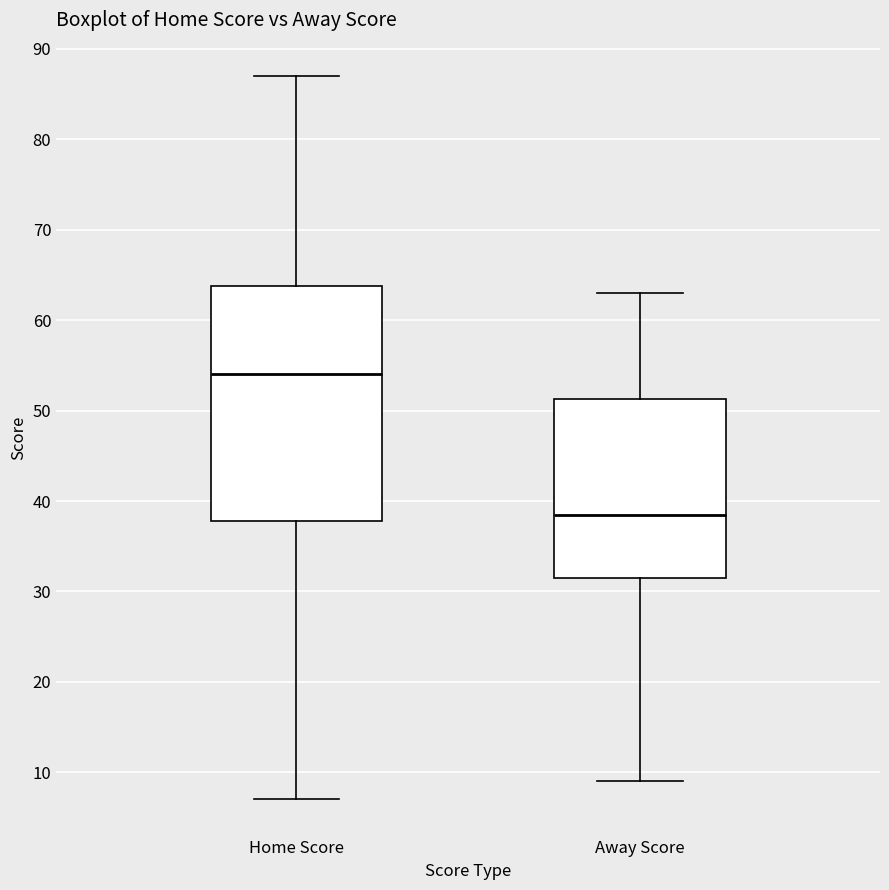

Reading left to right, read every box against the y-axis: the position of its median line, the range the box covers, and the ends of its whiskers. The values are not printed on the chart, so give them approximately, as read against the axis.

Home Score: median 54, box 38 to 64, whiskers 7 to 87
Away Score: median 39, box 32 to 51, whiskers 9 to 63